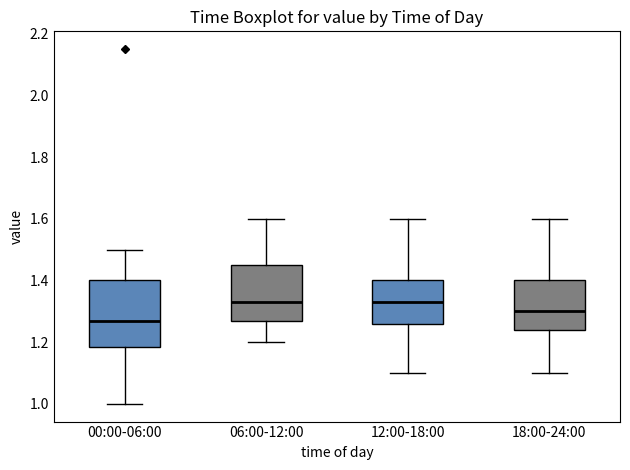

Which box's median line is the lowest?

00:00-06:00